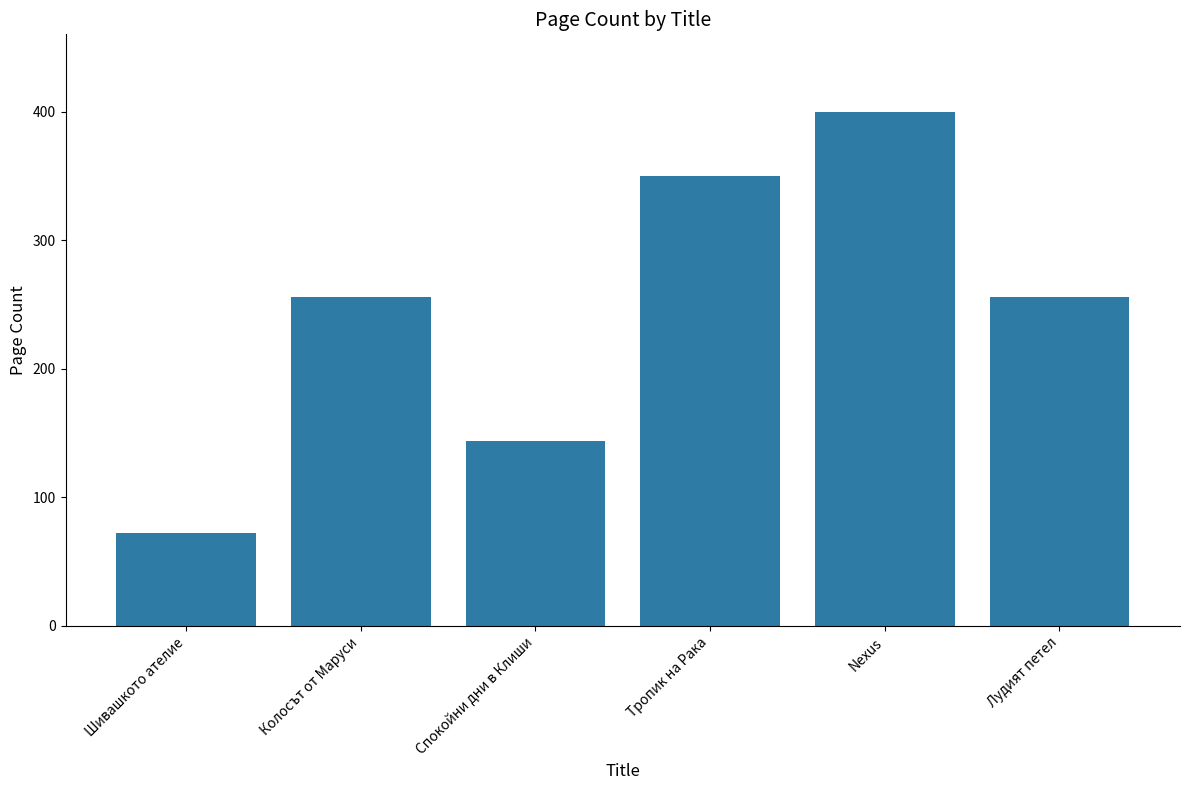

What is the minimum value shown in the chart?

72